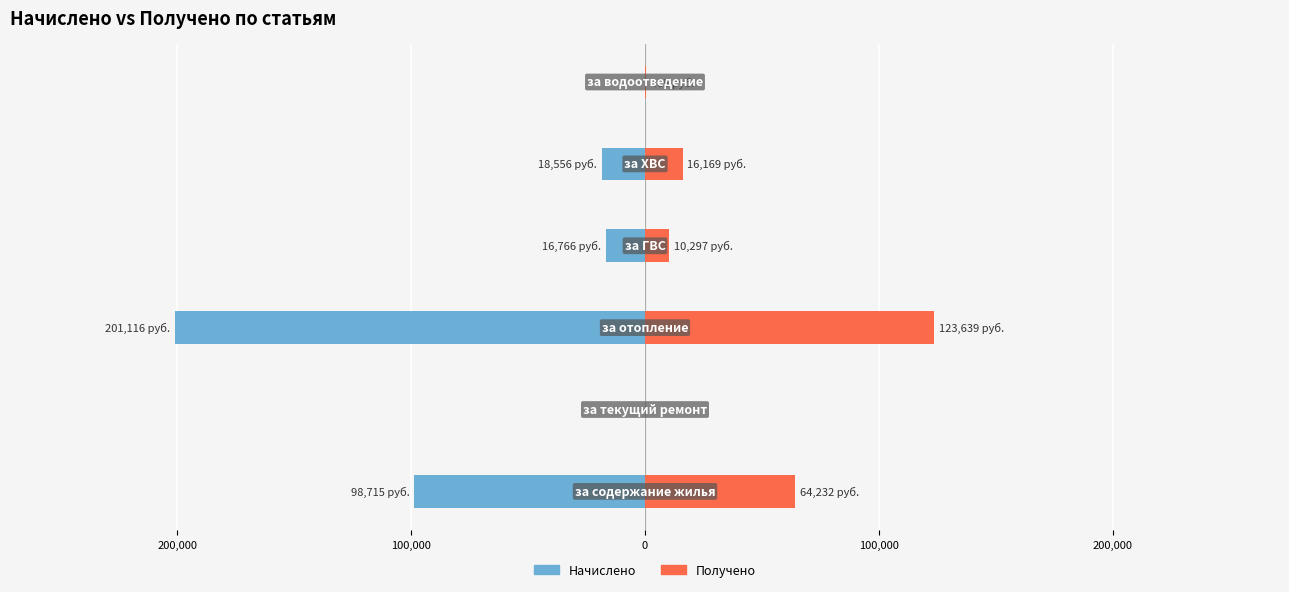

Are the bars grouped side by side (vs. stacked)?

Yes